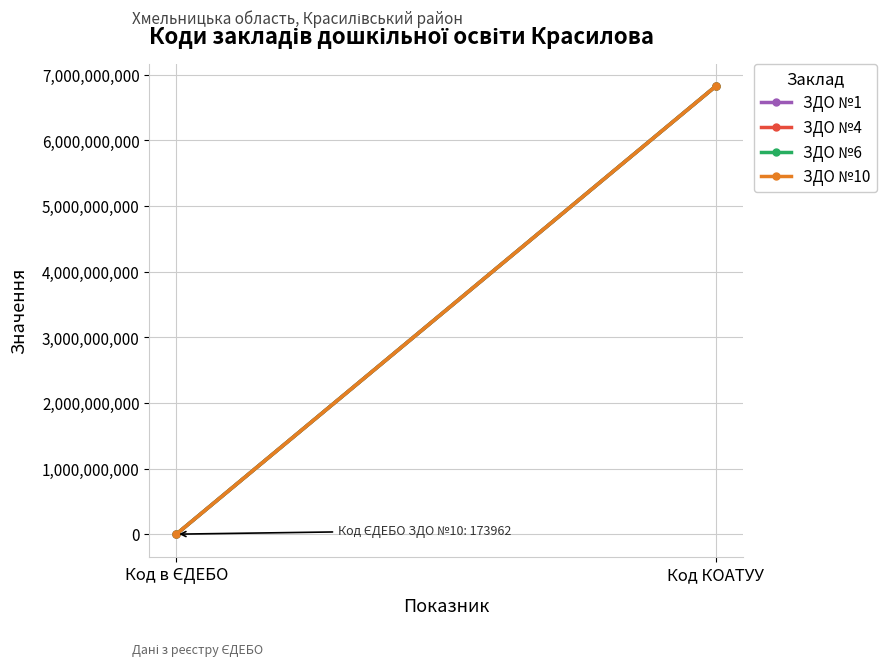

What is the value of the ЗДО №1 point at the 2nd from the left?

6822710100